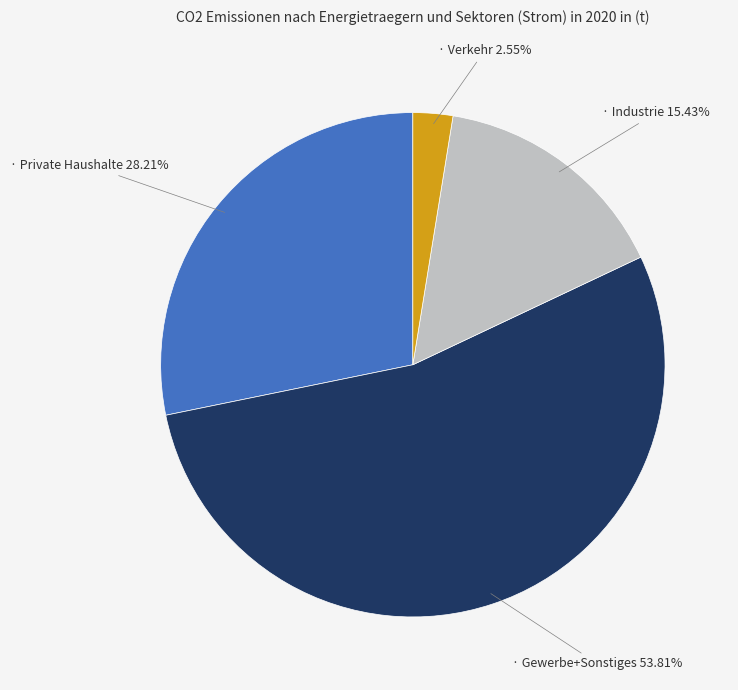

Is there any slice that represents more than half of the pie?

Yes